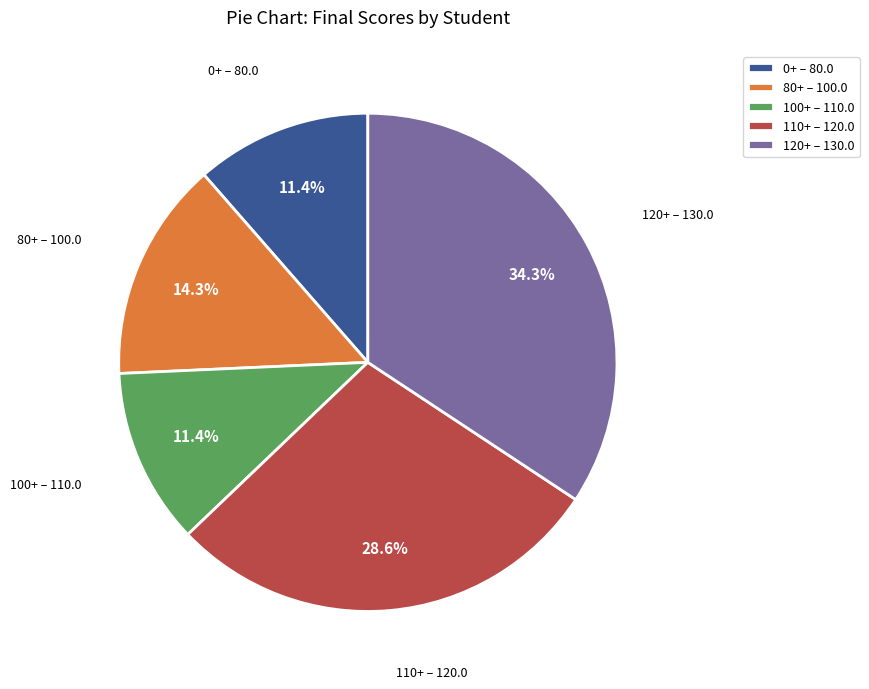

What is the total percentage of 120+ – 130.0 and 80+ – 100.0?

48.6%